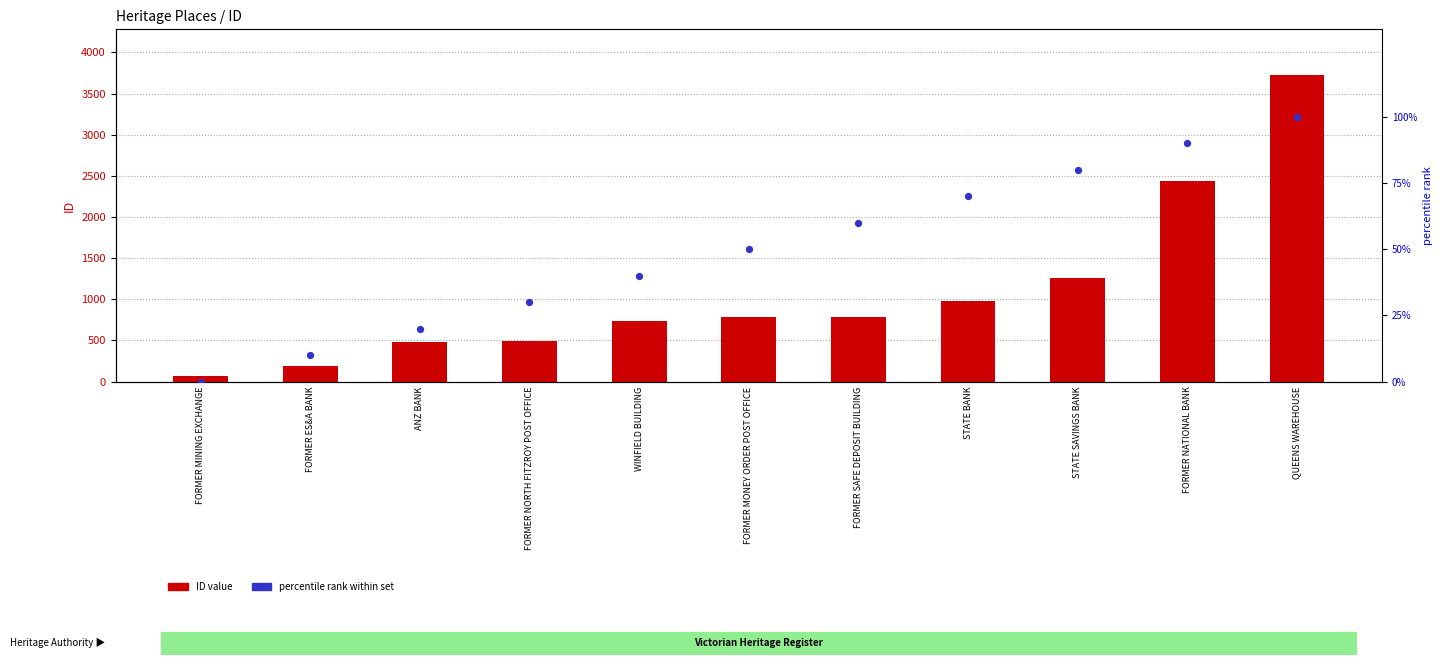

Which series has the largest total across all categories?

ID value